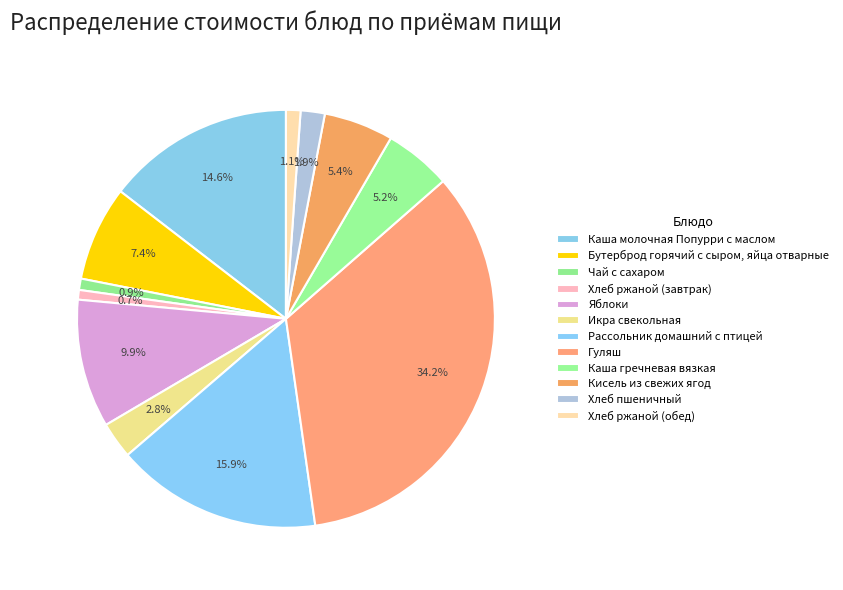

How many segments does this pie chart have?

12